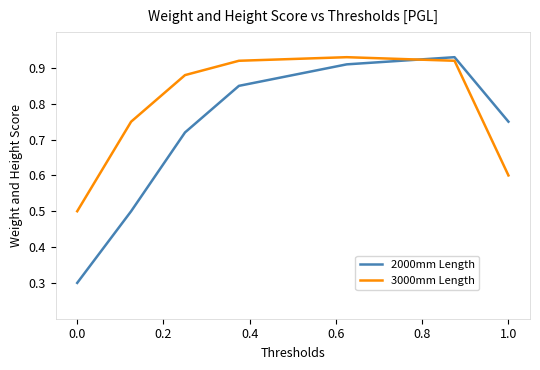

What is the difference between the maximum and minimum values in the 3000mm Length series?

0.4